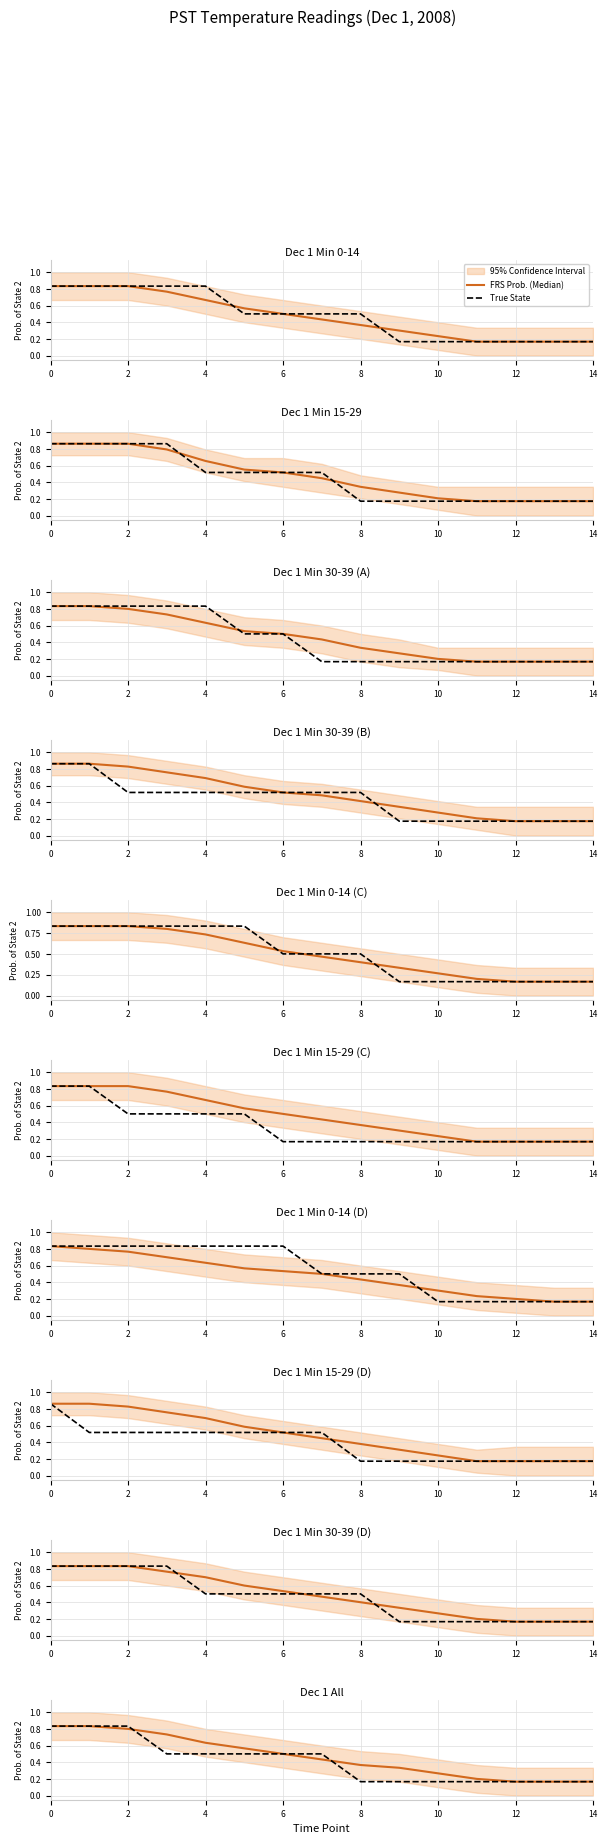

After their last crossing, which series has the higher values: True State or FRS Prob. (Median)?

FRS Prob. (Median)